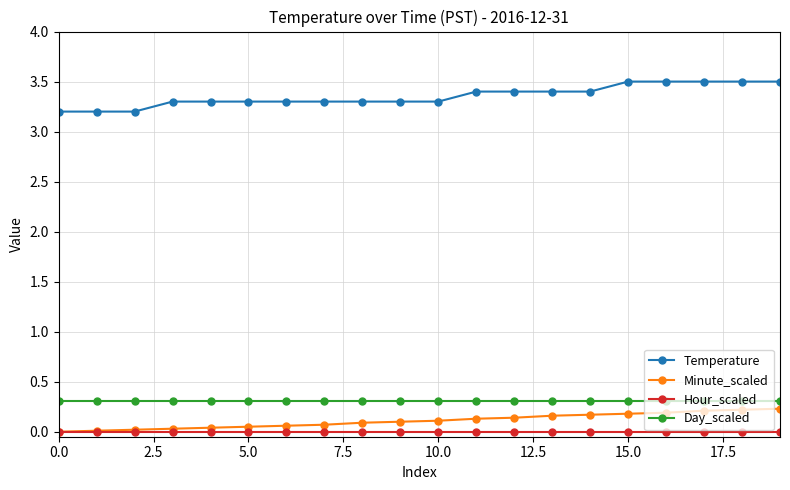

Which series has the widest spread of values?

Temperature